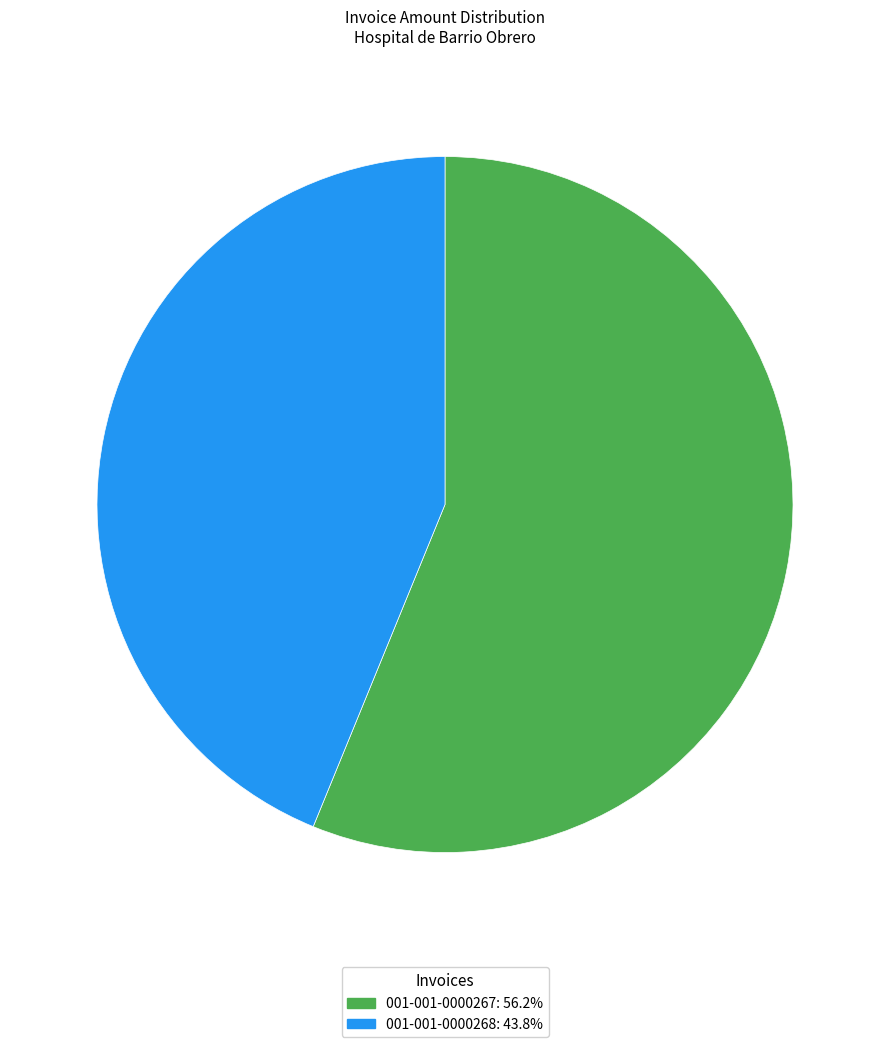

What is the ratio of the value at 001-001-0000268: 43.8% to the value at 001-001-0000267: 56.2%?

0.8